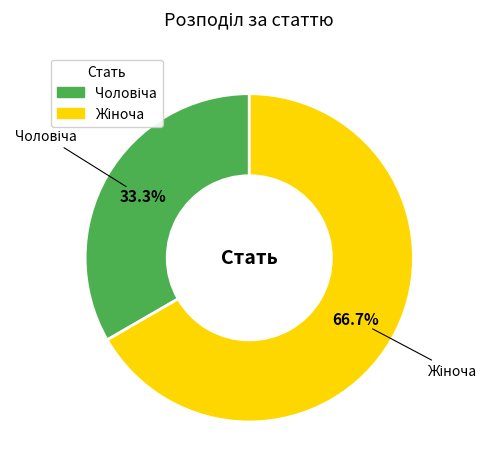

Is there a majority slice in this chart?

Yes